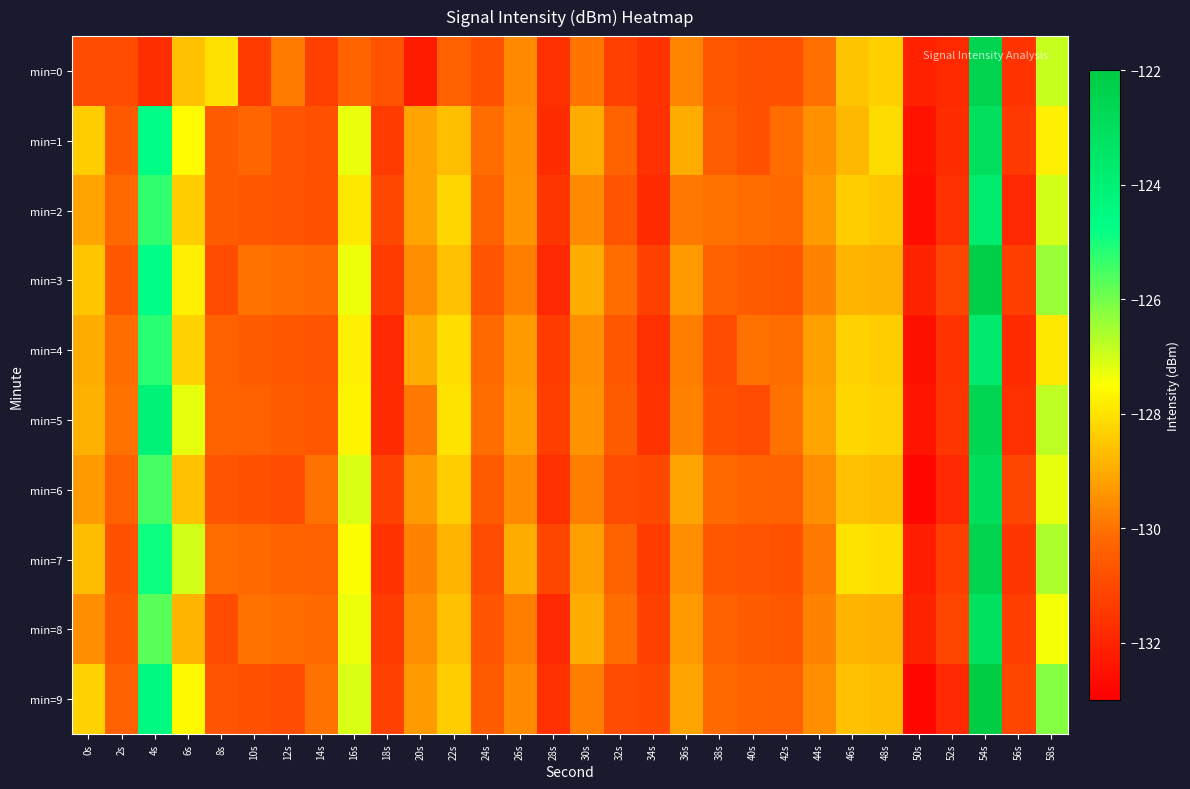

Between 58s and 24s, which is larger?

58s